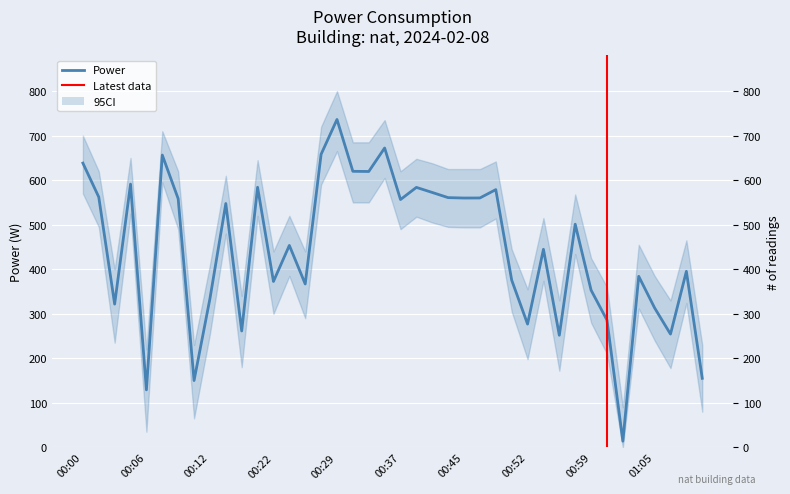

Reading left to right, what are all the values shown in this chart?

00:00=638.3	00:02=562.1	00:03=321.7	00:05=591.1	00:06=129.1	00:08=656.4	00:10=558.3	00:11=150.0	00:12=333.9	00:14=547.6	00:15=261.4	00:20=584.1	00:22=372.6	00:24=453.5	00:25=366.9	00:27=658.2	00:29=736.4	00:31=619.9	00:33=619.5	00:35=672.2	00:37=556.5	00:39=583.8	00:41=572.4	00:43=560.8	00:45=559.9	00:47=560.1	00:49=578.8	00:51=375.6	00:52=276.9	00:54=444.8	00:55=251.7	00:57=501.1	00:59=353.0	01:00=285.9	01:01=13.9	01:03=384.1	01:05=313.1	01:06=254.3	01:08=395.3	01:09=155.1